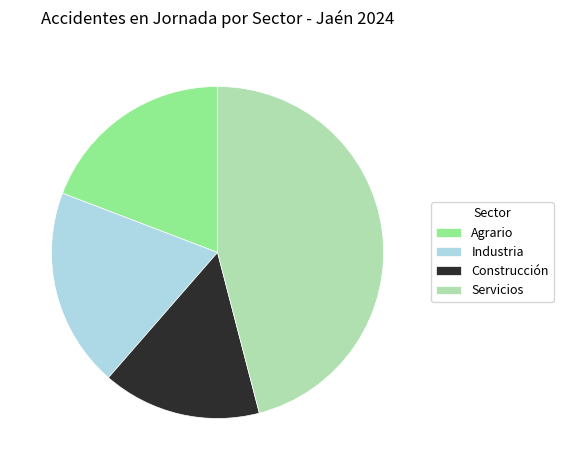

Does Industria represent more than half of the total?

No